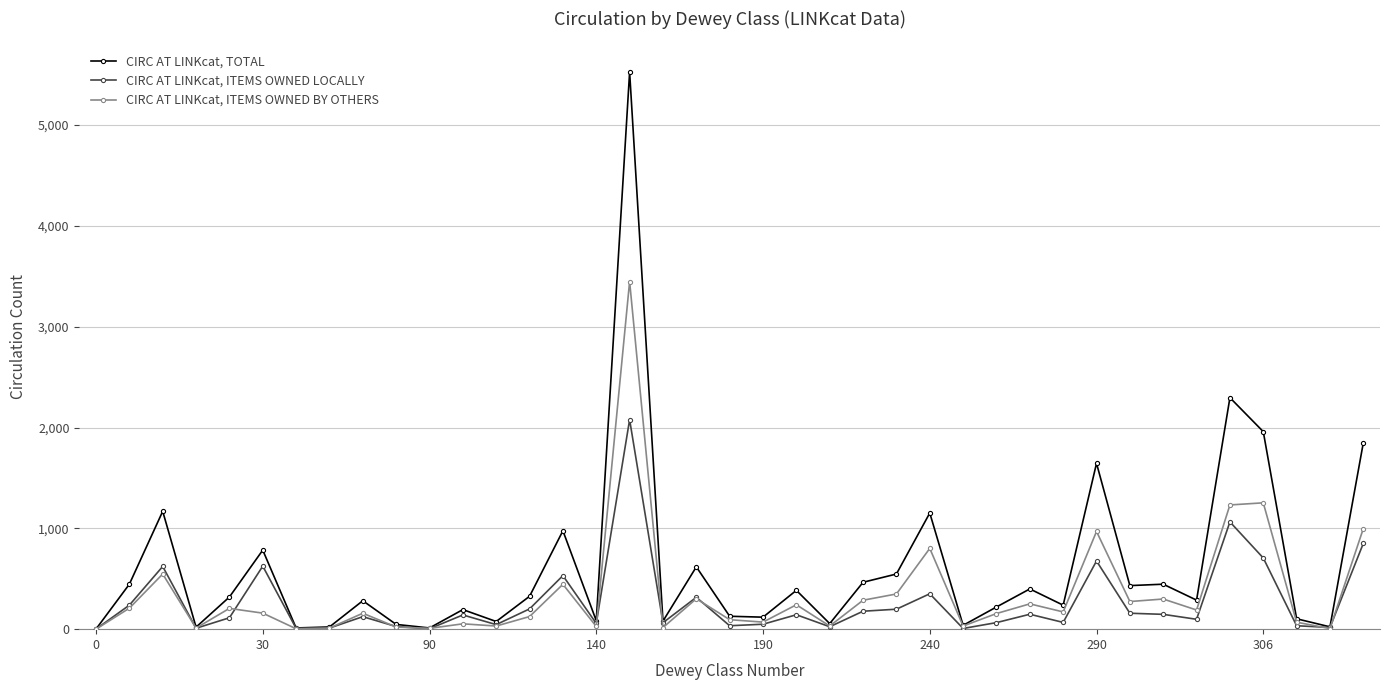

Which series has the largest range (max minus min)?

CIRC AT LINKcat, TOTAL